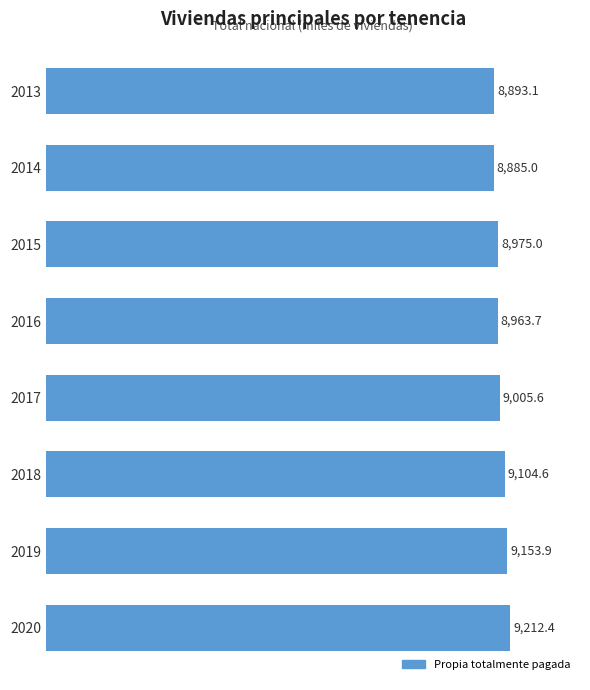

Does the chart contain stacked bars?

No